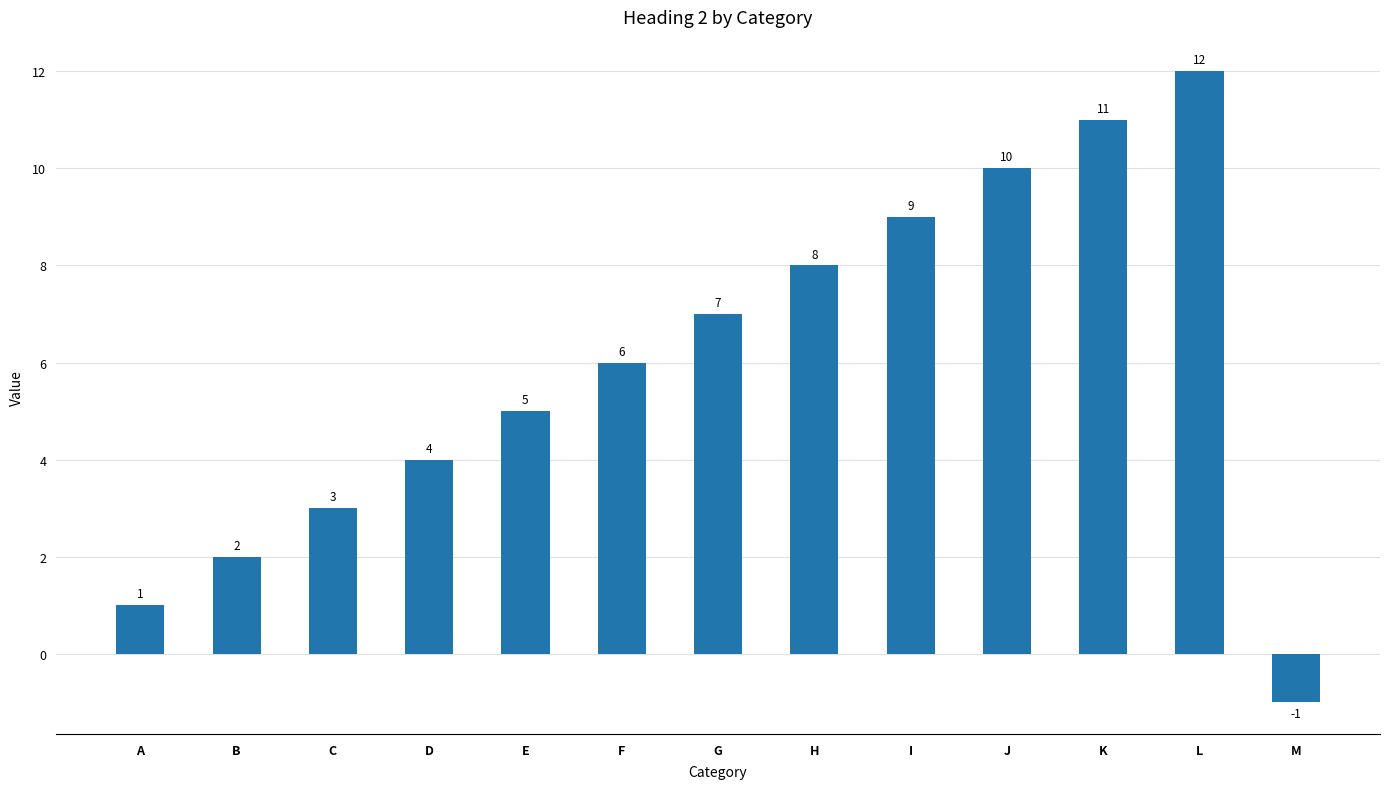

Reading right to left, extract all data points from this chart.

M=-1	L=12	K=11	J=10	I=9	H=8	G=7	F=6	E=5	D=4	C=3	B=2	A=1